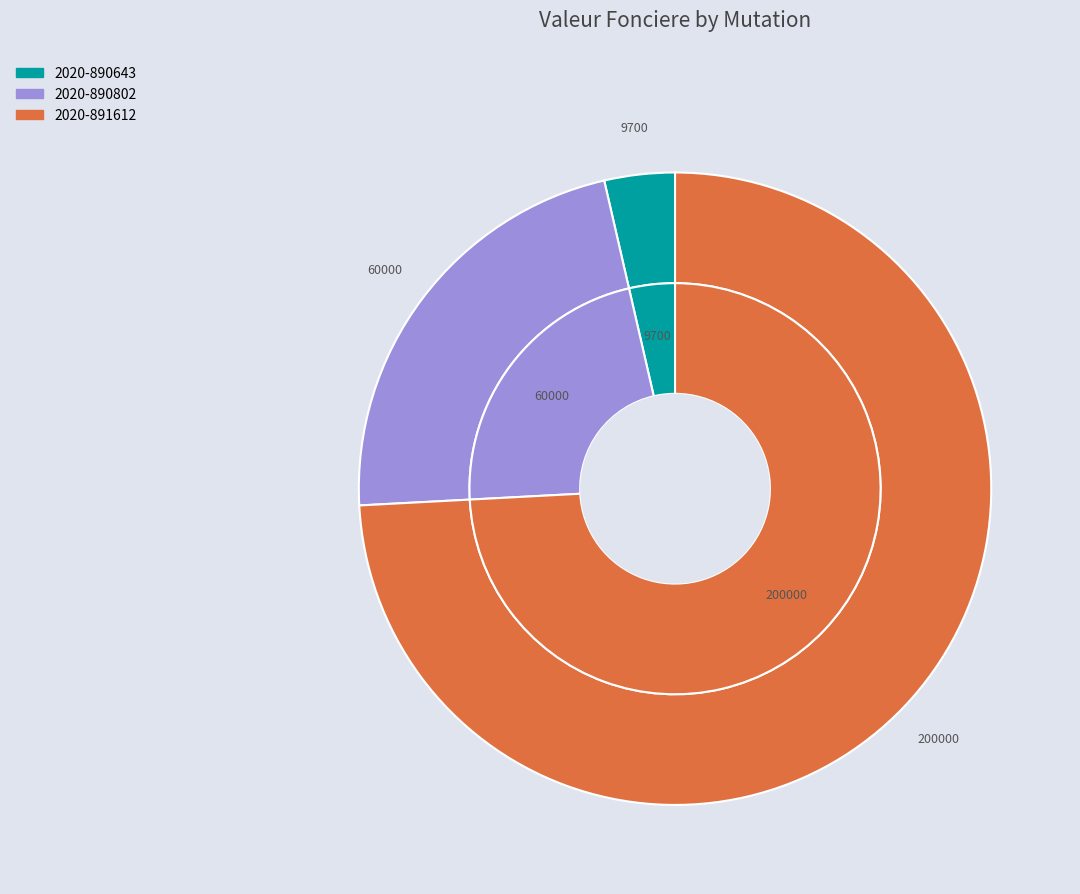

Which has a higher value, 2020-891612 or 2020-890802?

2020-891612